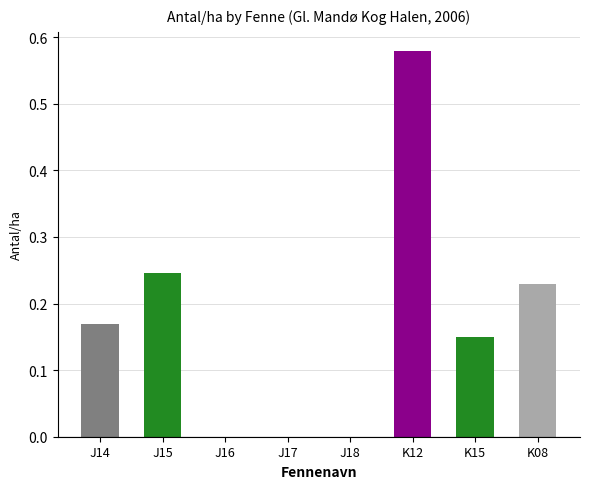

Which has a higher value, J18 or J14?

J14